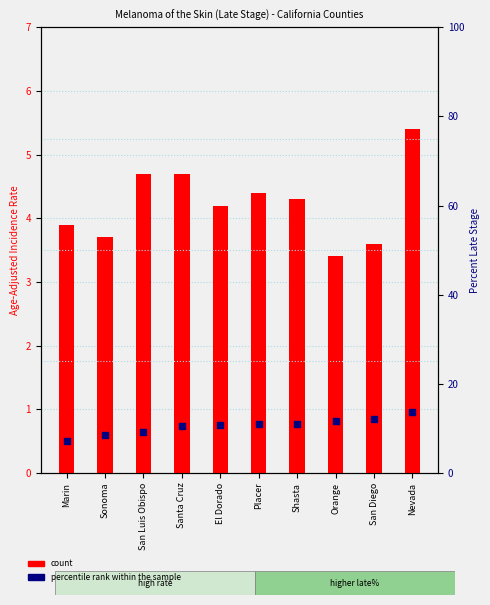

At which category is the sum across all series the highest?

Nevada